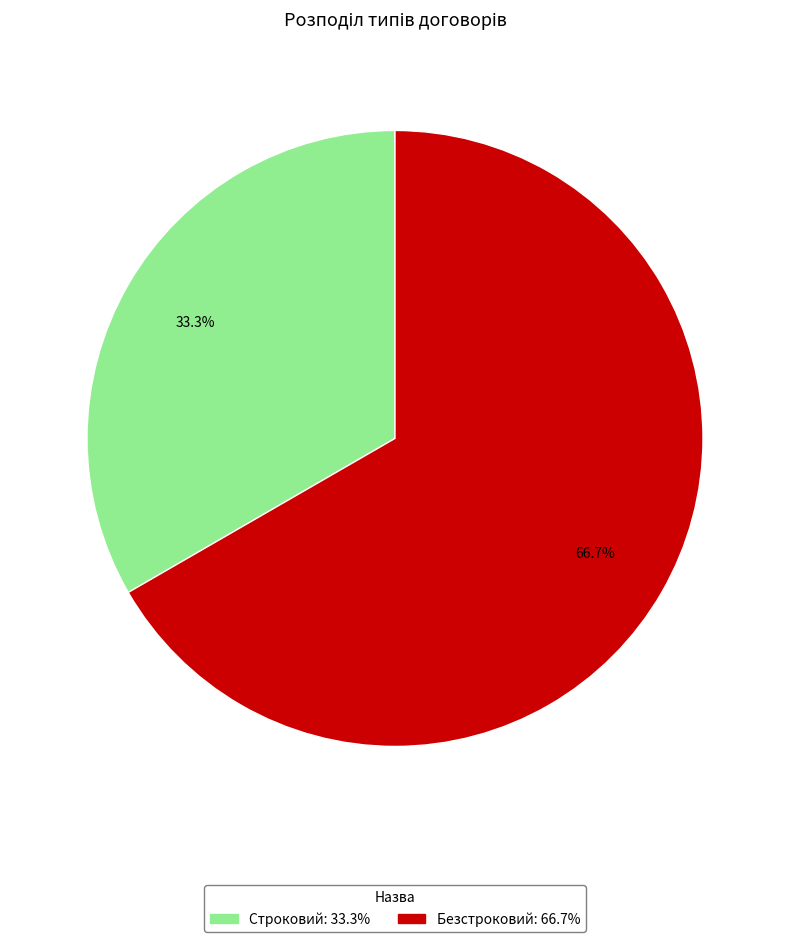

Is there a majority slice in this chart?

Yes